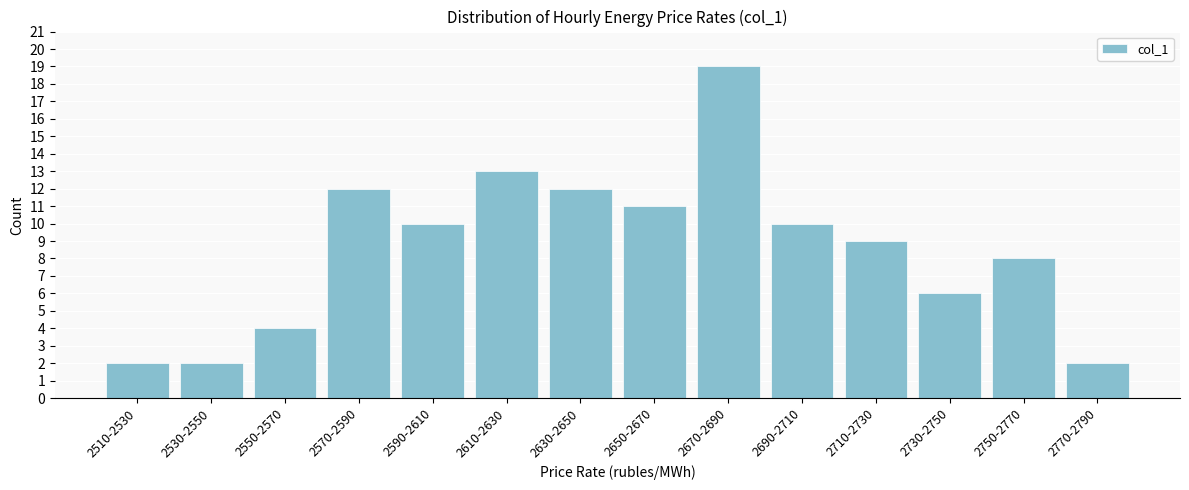

Reading right to left, extract all data points from this chart.

2	8	6	9	10	19	11	12	13	10	12	4	2	2